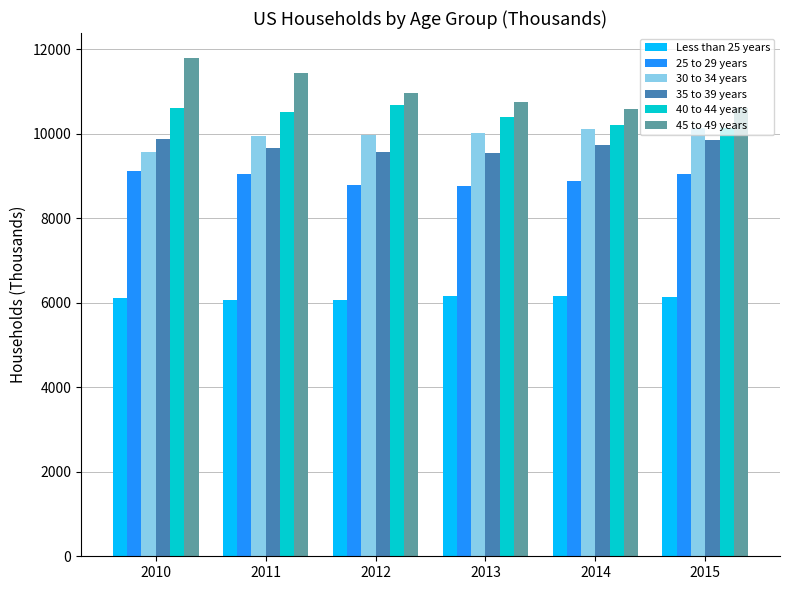

At how many categories does at least one series exceed 7707?

6